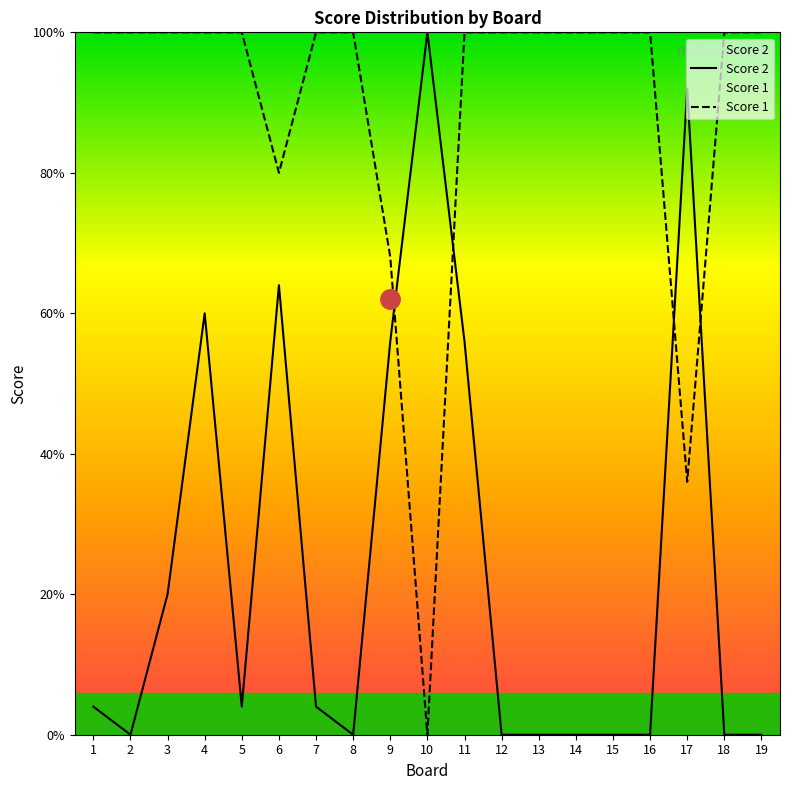

At which category is the sum across all series the highest?

4